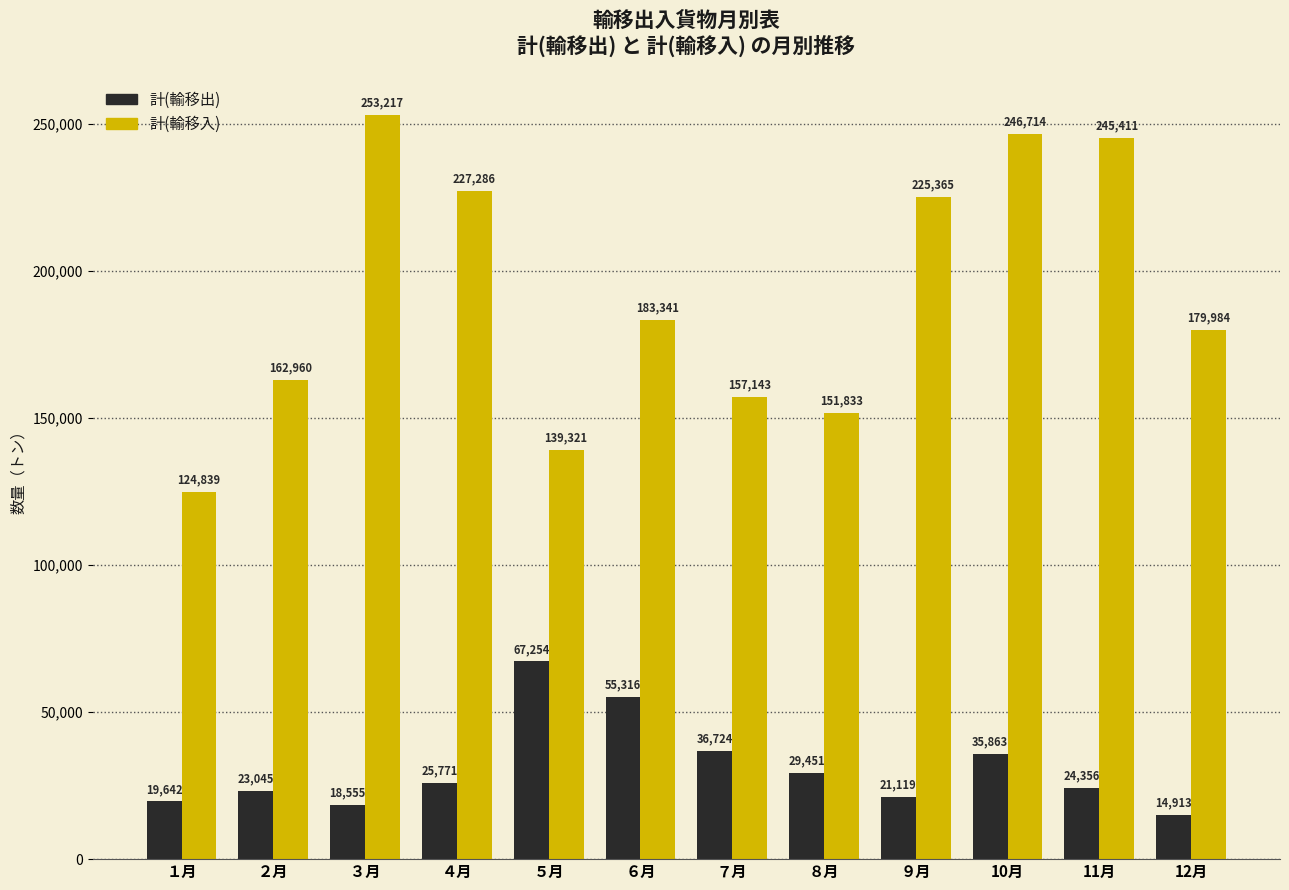

Reading left to right, extract all data points from this chart.

計(輸移出): １月=19642	２月=23045	３月=18555	４月=25771	５月=67254	６月=55316	７月=36724	８月=29451	９月=21119	10月=35863	11月=24356	12月=14913
計(輸移入): １月=124839	２月=162960	３月=253217	４月=227286	５月=139321	６月=183341	７月=157143	８月=151833	９月=225365	10月=246714	11月=245411	12月=179984